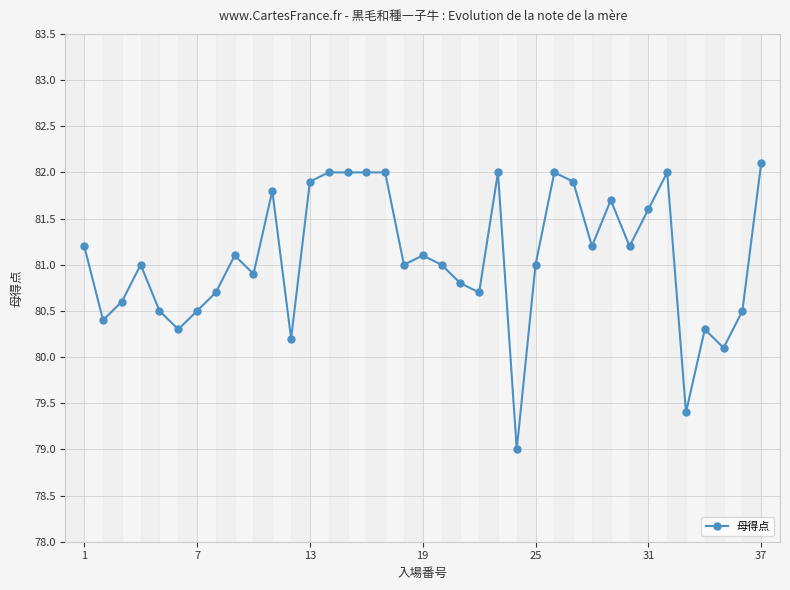

What is the average value?

81.1